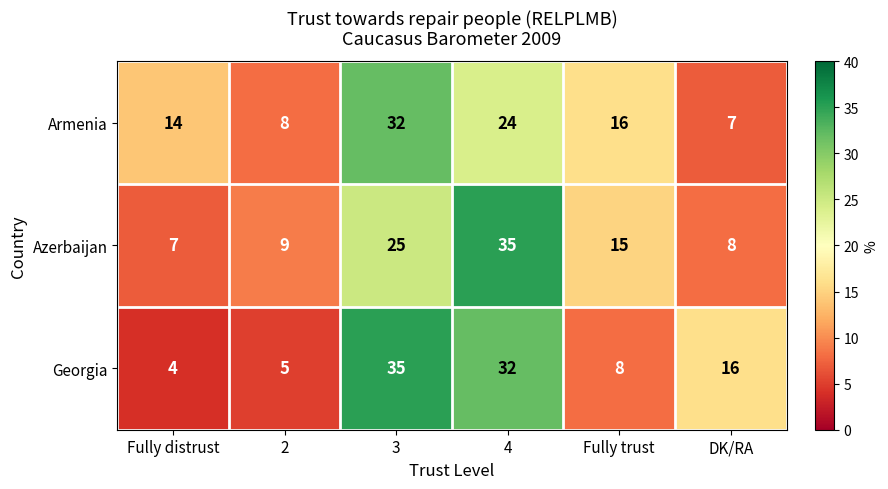

Between 3 and DK/RA, which series saw the biggest shift?

Armenia